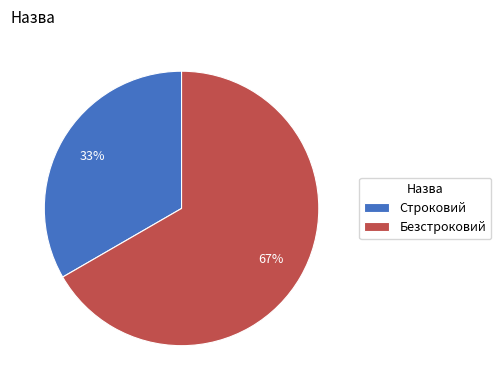

To the nearest percent, what portion does Безстроковий represent?

67%